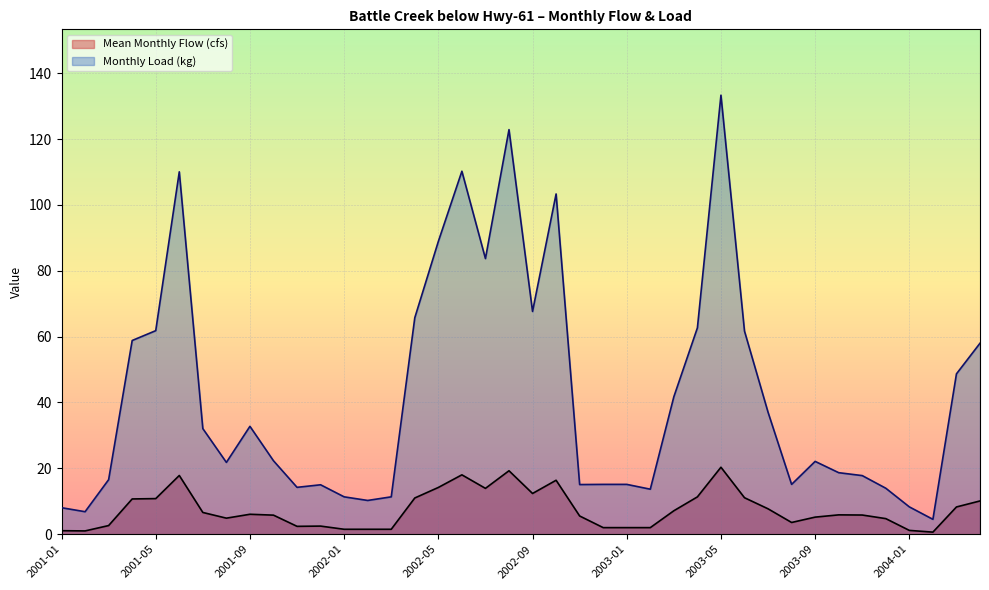

What is the total value across all series at 2003-12?

18.7